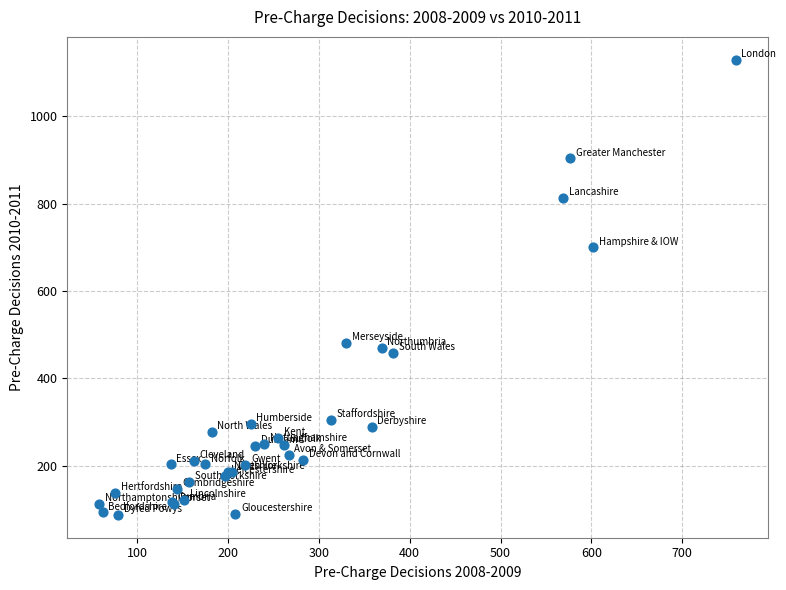

What Y value in the scatter plot is closest to 608?

700